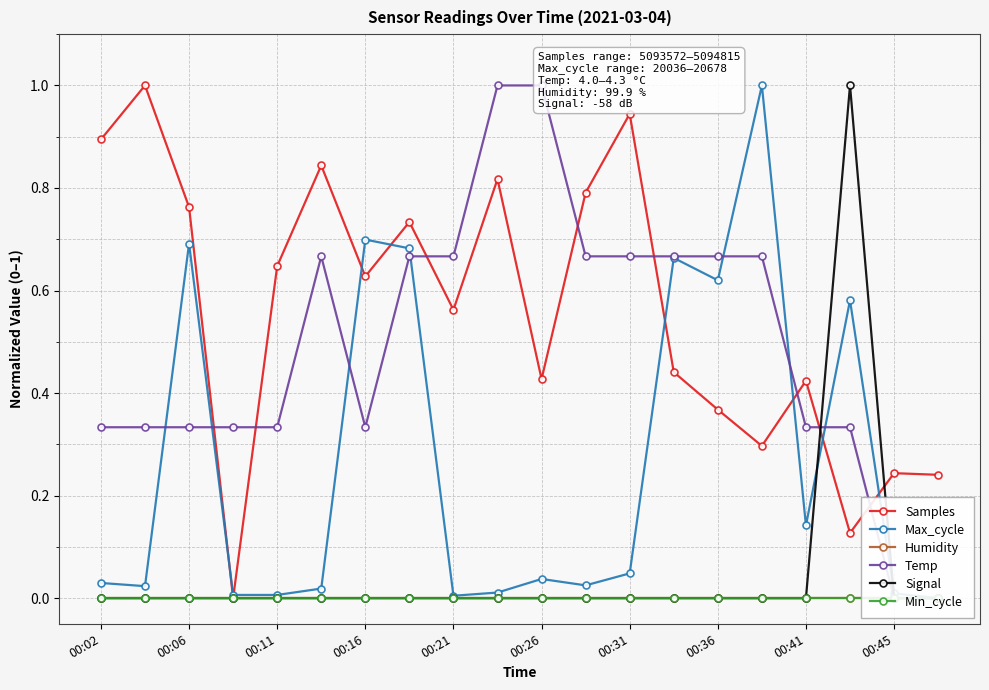

True or false: Samples has a value of 0.4 at 00:06.

False